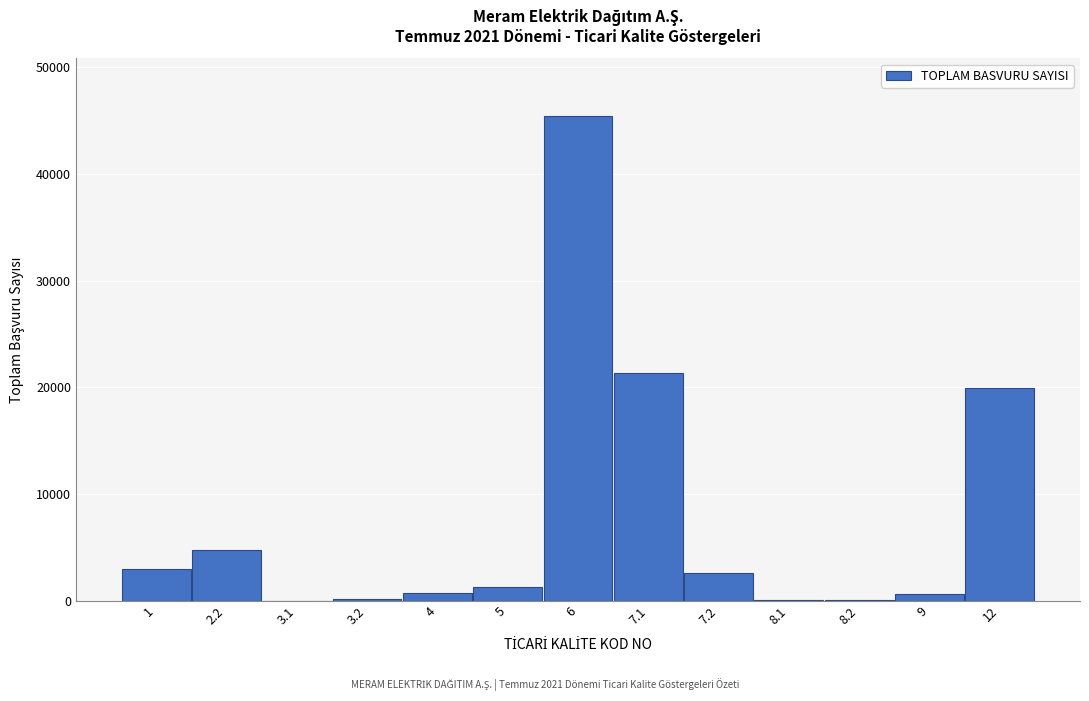

Is it true that the value at 2.2 is 4759?

True